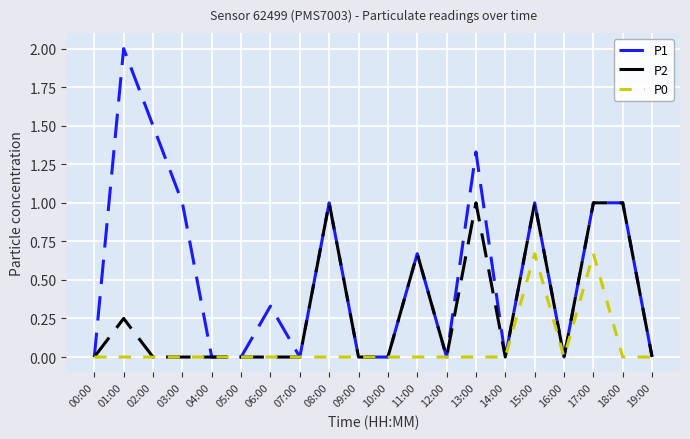

Which series has the widest spread of values?

P1